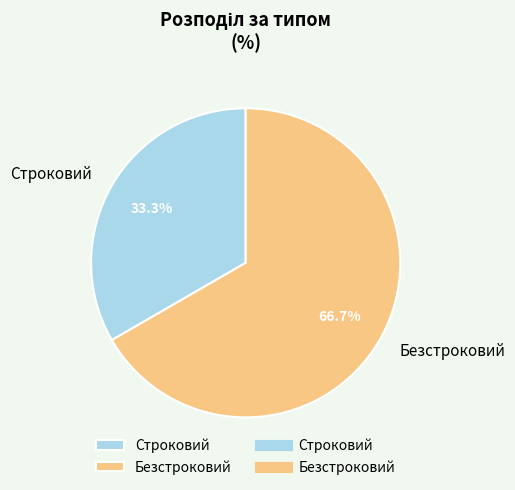

Is there a majority slice in this chart?

Yes